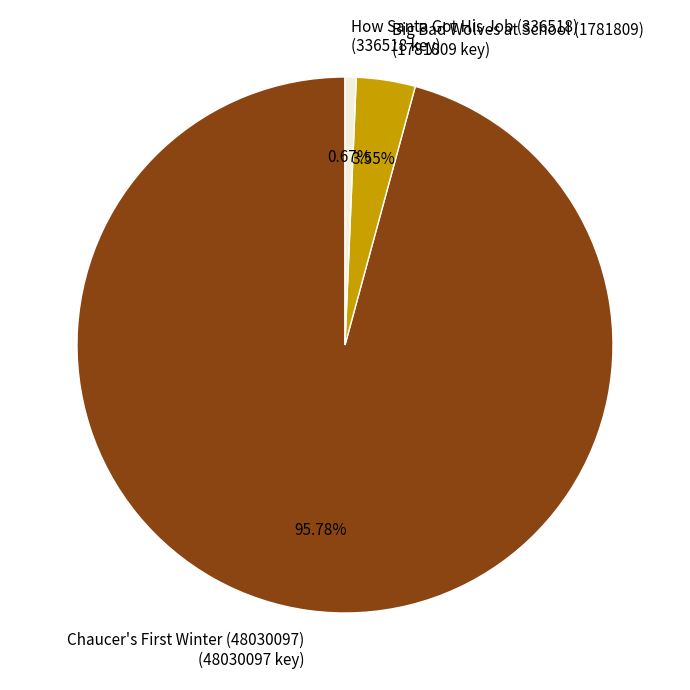

How many segments does this pie chart have?

3